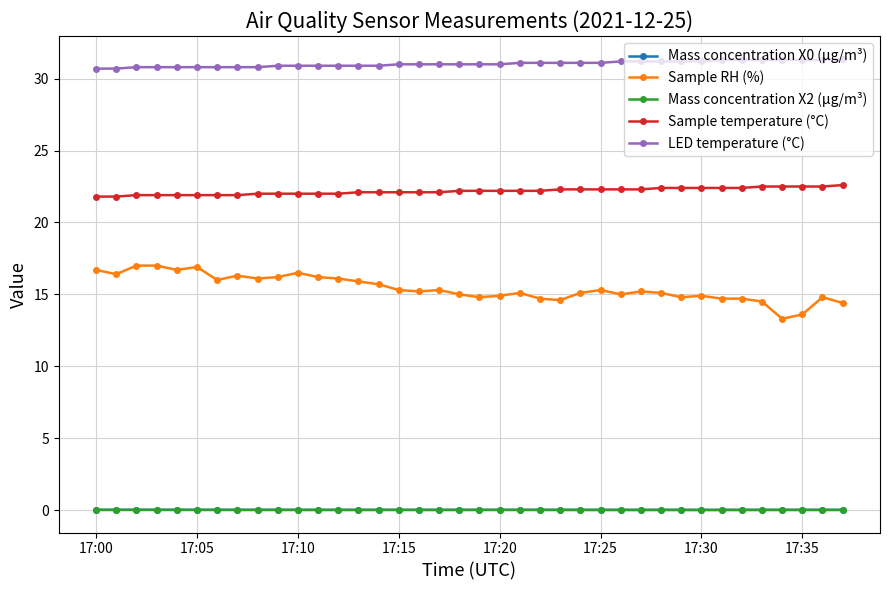

Which series has the widest spread of values?

Sample RH (%)